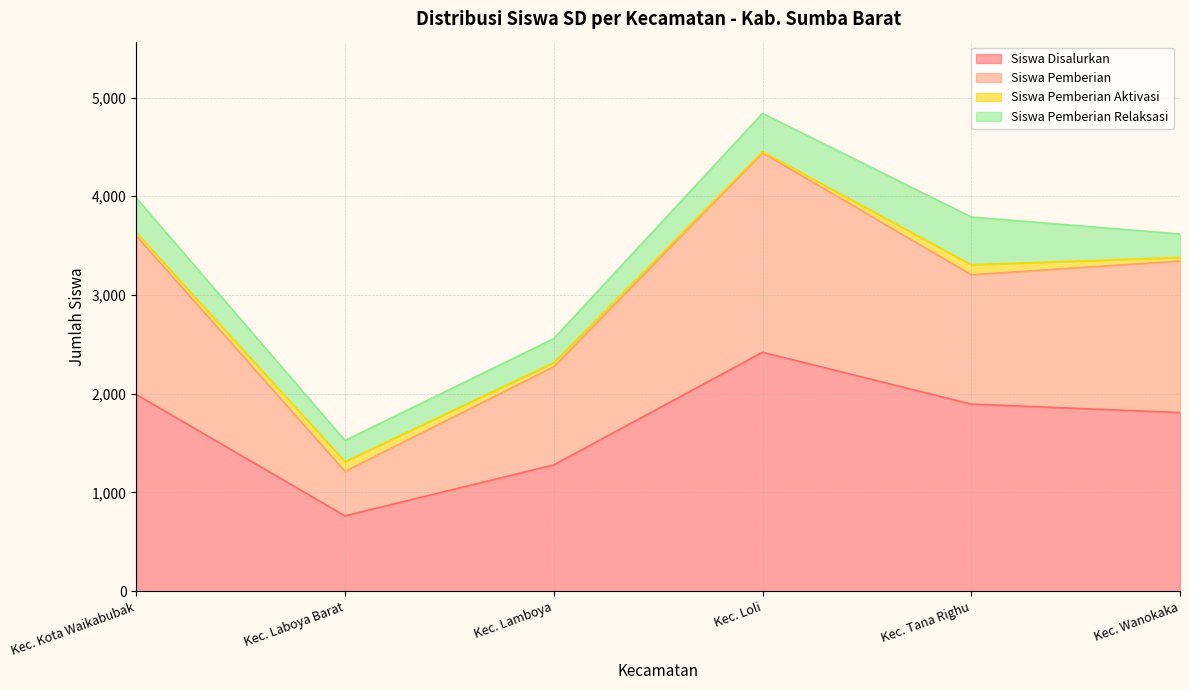

What is the difference between the second highest and second lowest values in the Siswa Disalurkan series?

713